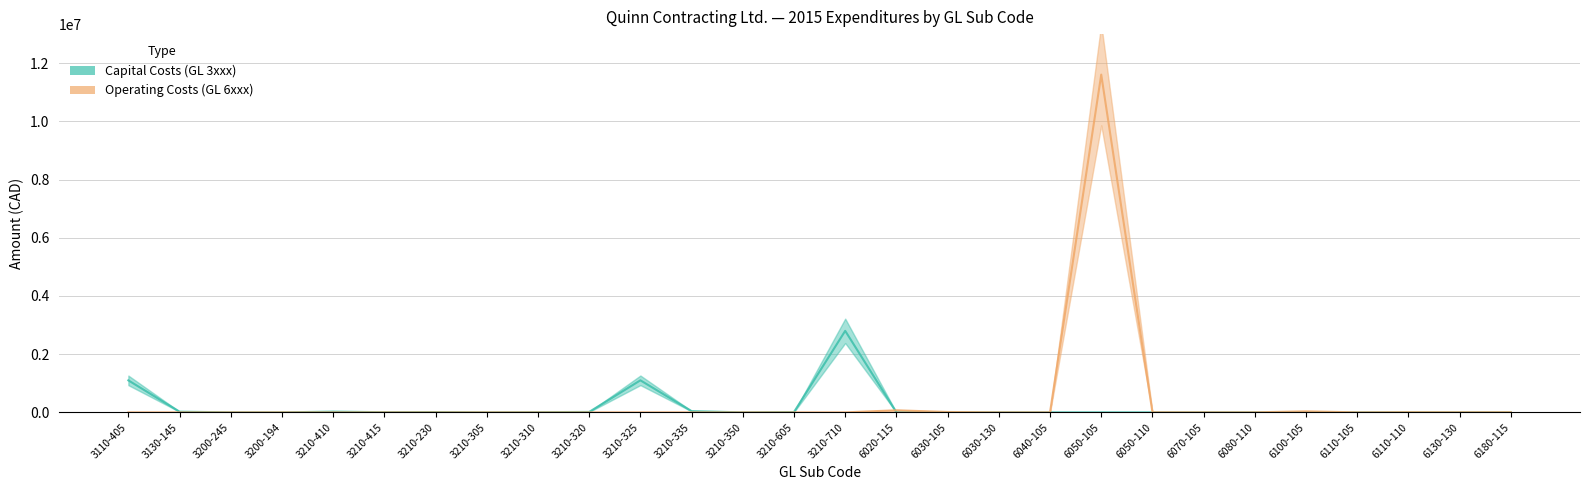

What is the average value of the Operating Costs (GL 6xxx) series?

419555.9